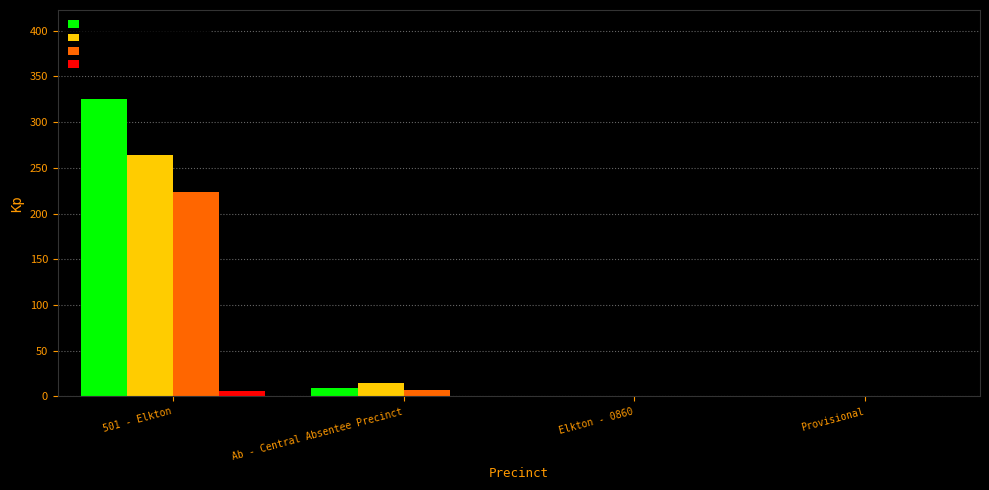

At which label does Randell Lynwood Snow reach its peak?

501 - Elkton